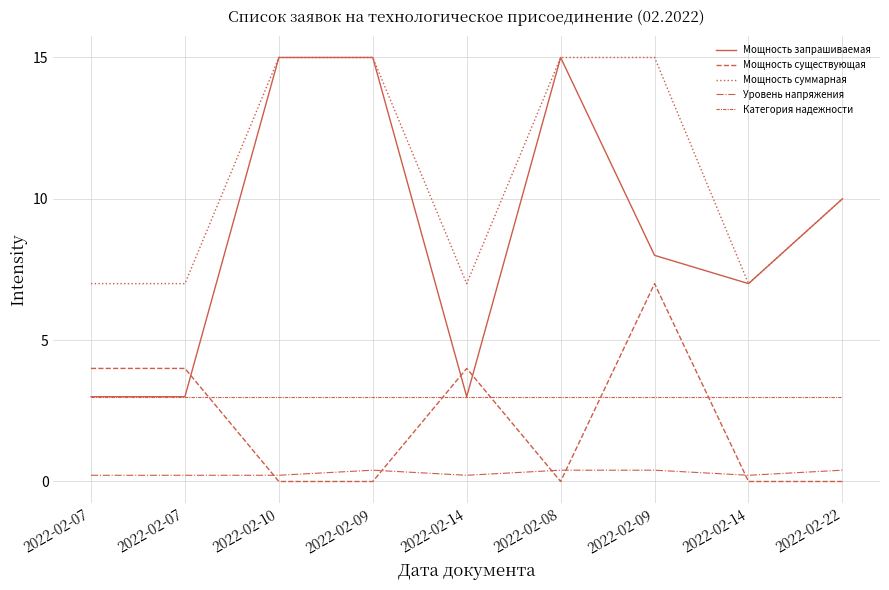

What is the sum of all Уровень напряжения values?

2.7